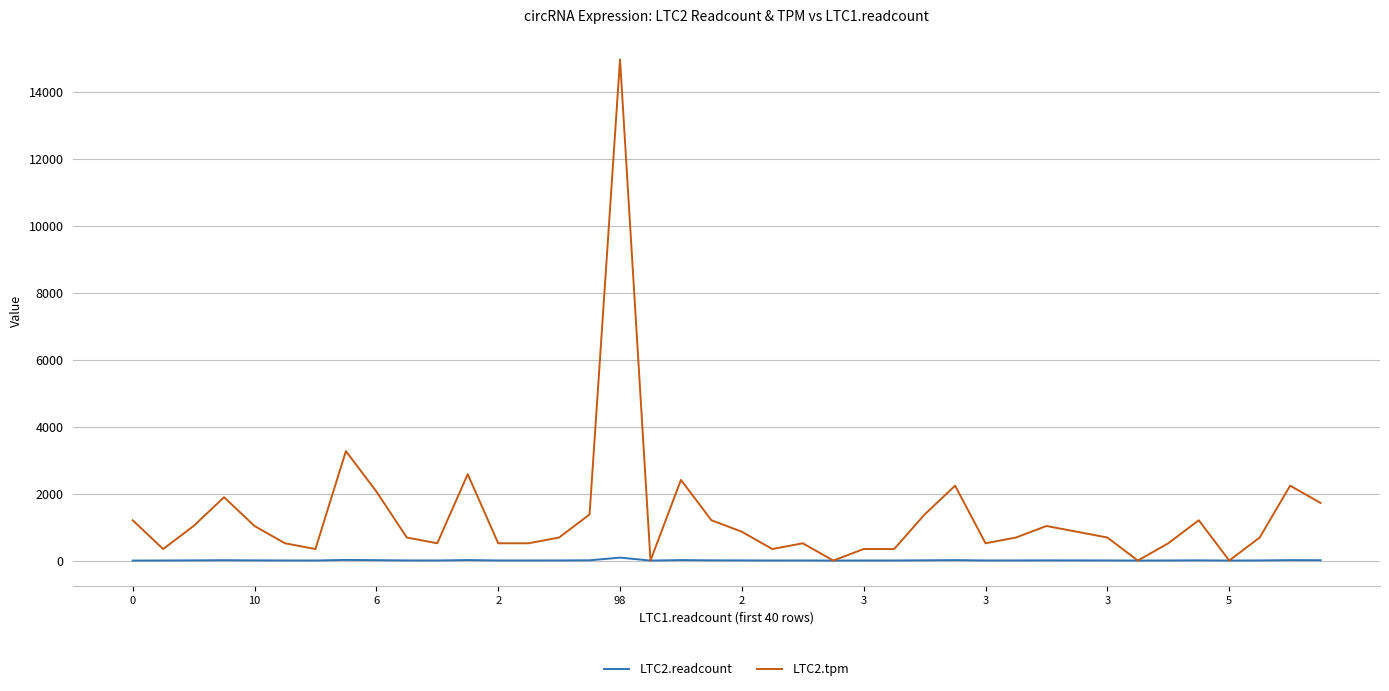

Which series has the widest spread of values?

LTC2.tpm